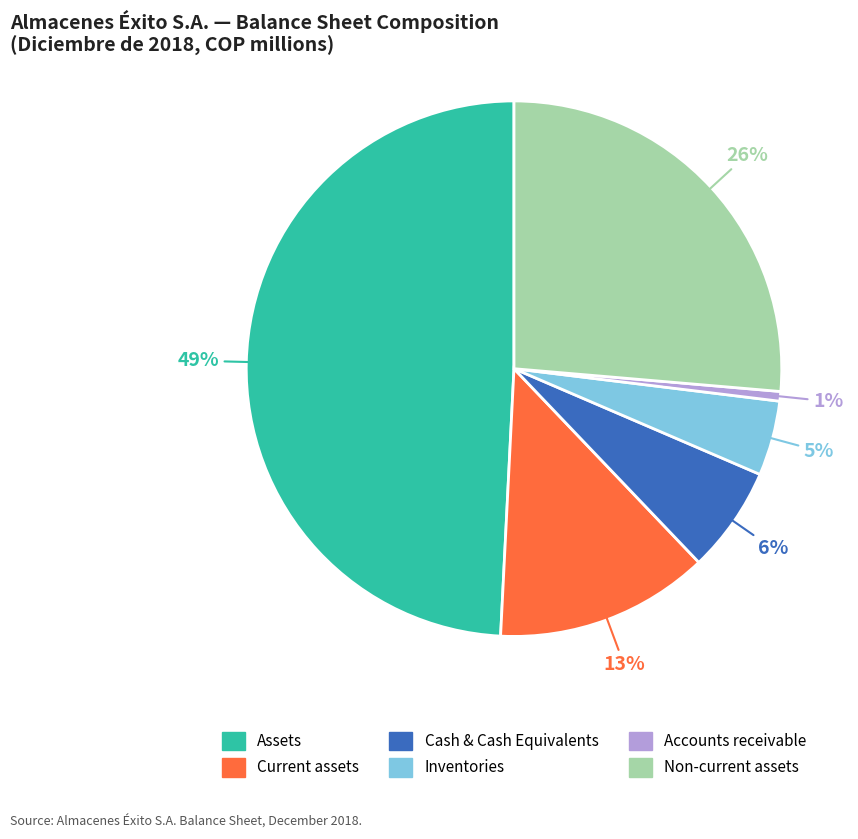

True or false: Assets accounts for 49% of the total.

True